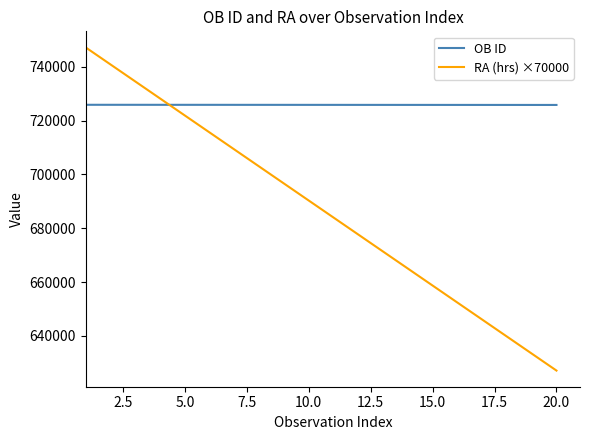

True or false: OB ID and RA (hrs) ×70000 cross at least once.

True